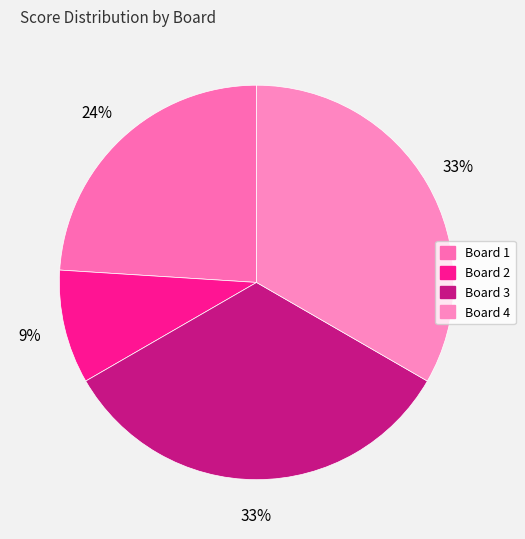

The Board 3 slice represents 33% of the pie. True or false?

True